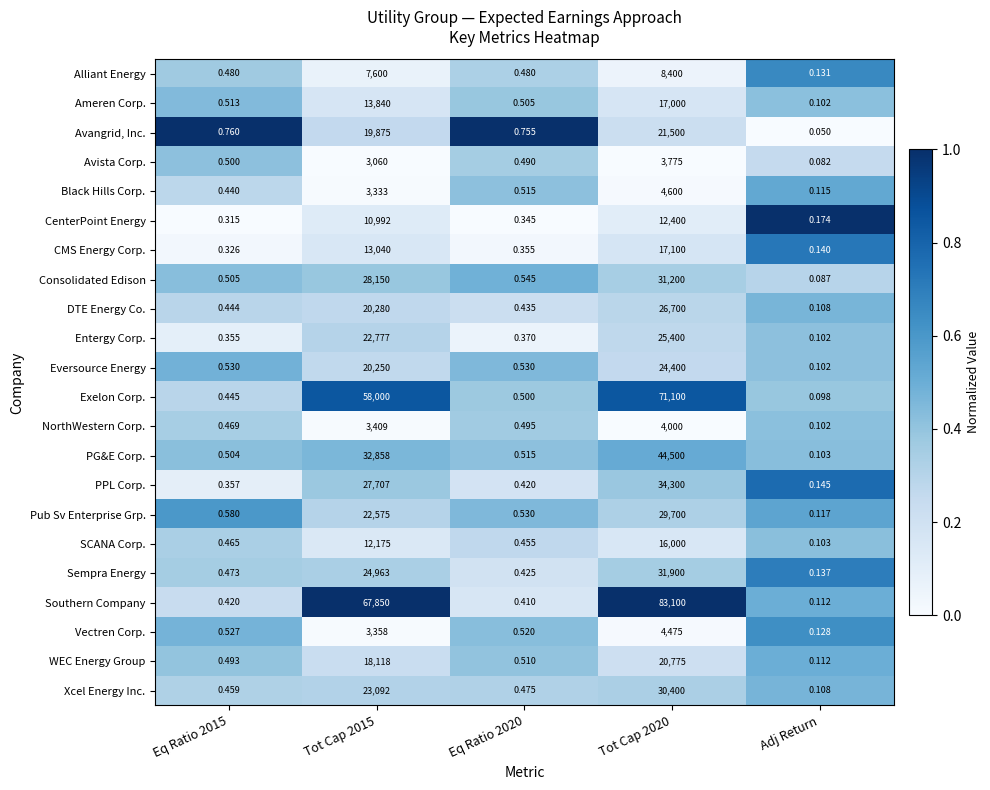

What is the maximum value shown in the chart?

83100.0